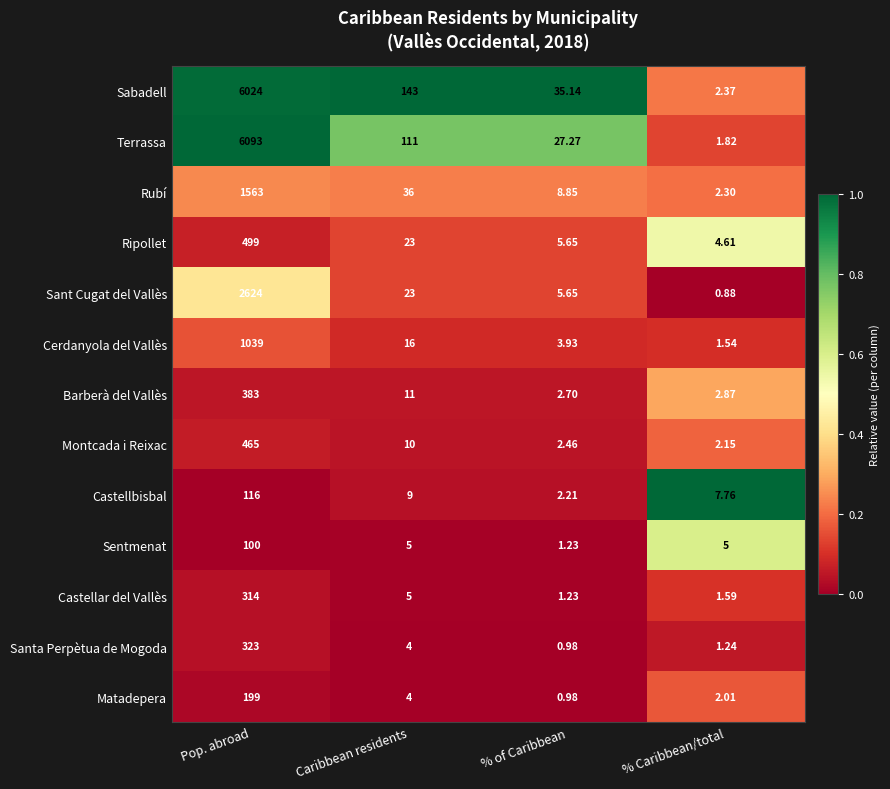

Which series has the largest total across all categories?

Terrassa